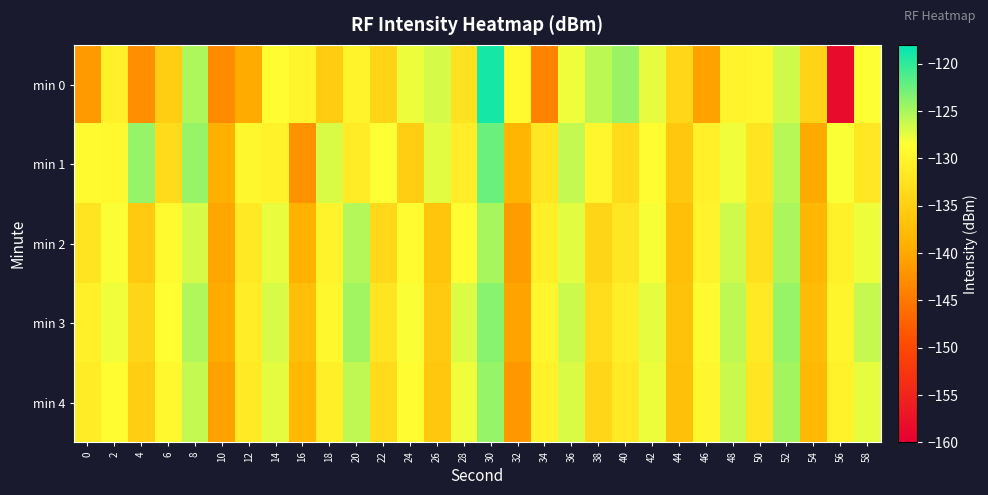

Reading left to right, extract all data points from this chart.

min 0: 0=-141.4	2=-130.5	4=-142.6	6=-135.4	8=-125.2	10=-143.0	12=-139.7	14=-128.7	16=-129.8	18=-135.5	20=-130.0	22=-134.4	24=-127.8	26=-126.9	28=-132.5	30=-118.9	32=-129.1	34=-143.8	36=-127.9	38=-125.8	40=-124.4	42=-127.5	44=-134.0	46=-140.7	48=-129.9	50=-129.7	52=-126.6	54=-134.4	56=-158.4	58=-128.5
min 1: 0=-129.3	2=-129.4	4=-124.2	6=-133.4	8=-124.2	10=-139.2	12=-129.5	14=-130.3	16=-142.3	18=-127.0	20=-131.0	22=-128.5	24=-135.2	26=-127.3	28=-130.8	30=-122.4	32=-138.6	34=-131.9	36=-126.1	38=-129.7	40=-133.4	42=-128.8	44=-136.2	46=-130.5	48=-127.9	50=-132.1	52=-125.6	54=-139.8	56=-128.3	58=-131.7
min 2: 0=-132.1	2=-128.4	4=-135.7	6=-129.2	8=-126.8	10=-140.3	12=-131.5	14=-127.6	16=-138.9	18=-130.1	20=-125.4	22=-133.8	24=-129.0	26=-136.5	28=-128.7	30=-124.9	32=-141.2	34=-130.6	36=-127.3	38=-134.1	40=-131.8	42=-128.2	44=-137.4	46=-129.9	48=-126.5	50=-132.7	52=-125.1	54=-138.3	56=-130.4	58=-127.8
min 3: 0=-130.5	2=-127.9	4=-134.2	6=-128.6	8=-125.3	10=-139.7	12=-130.8	14=-126.9	16=-137.4	18=-129.5	20=-124.7	22=-132.1	24=-128.3	26=-135.8	28=-127.1	30=-123.6	32=-140.5	34=-129.7	36=-126.4	38=-133.2	40=-130.9	42=-127.5	44=-136.8	46=-129.2	48=-125.8	50=-131.4	52=-124.3	54=-137.6	56=-129.8	58=-126.2
min 4: 0=-131.2	2=-128.7	4=-135.1	6=-129.4	8=-126.1	10=-140.8	12=-131.3	14=-127.4	16=-138.1	18=-130.6	20=-125.9	22=-133.4	24=-128.8	26=-136.2	28=-127.9	30=-124.2	32=-141.7	34=-130.3	36=-127.0	38=-133.9	40=-131.5	42=-127.8	44=-137.1	46=-129.6	48=-126.3	50=-132.0	52=-124.8	54=-138.0	56=-130.2	58=-127.5